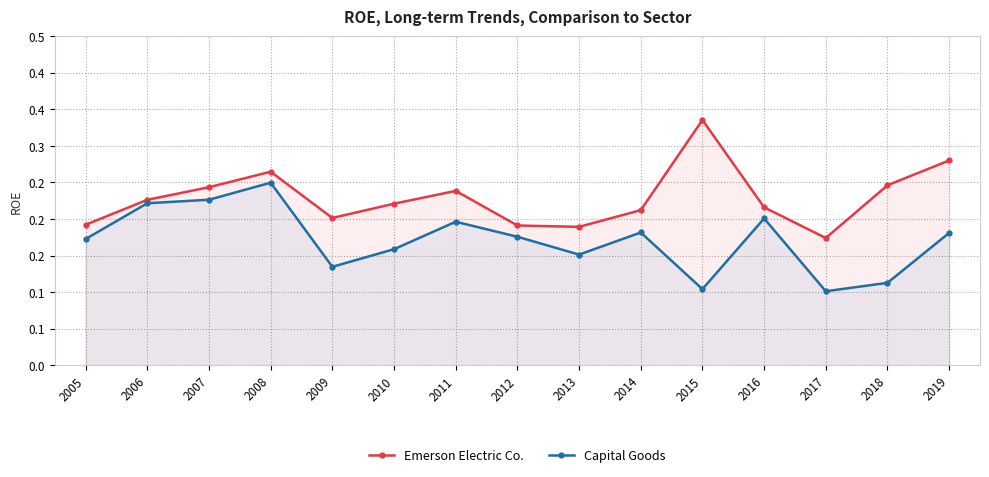

Where is the first local maximum for Capital Goods?

2008